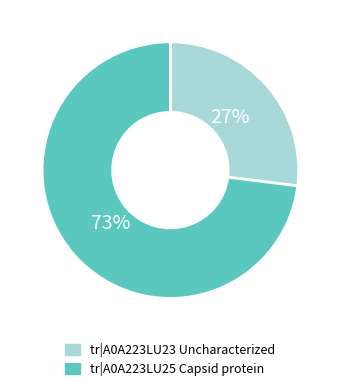

How many slices are in this pie chart?

2